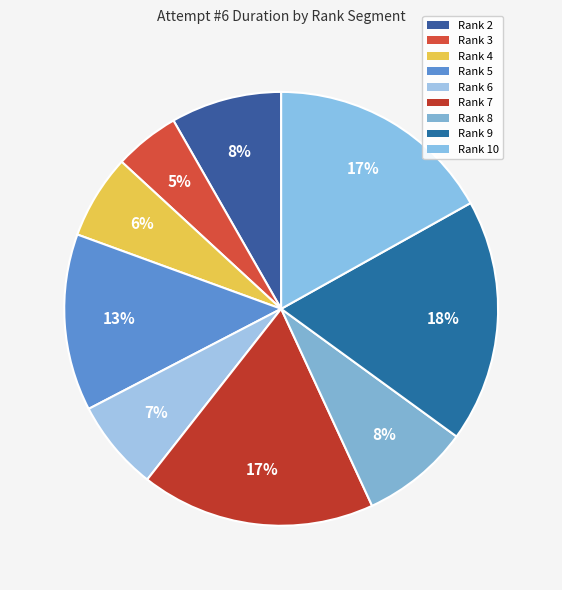

What portion of the pie excludes Rank 5?

86.8%